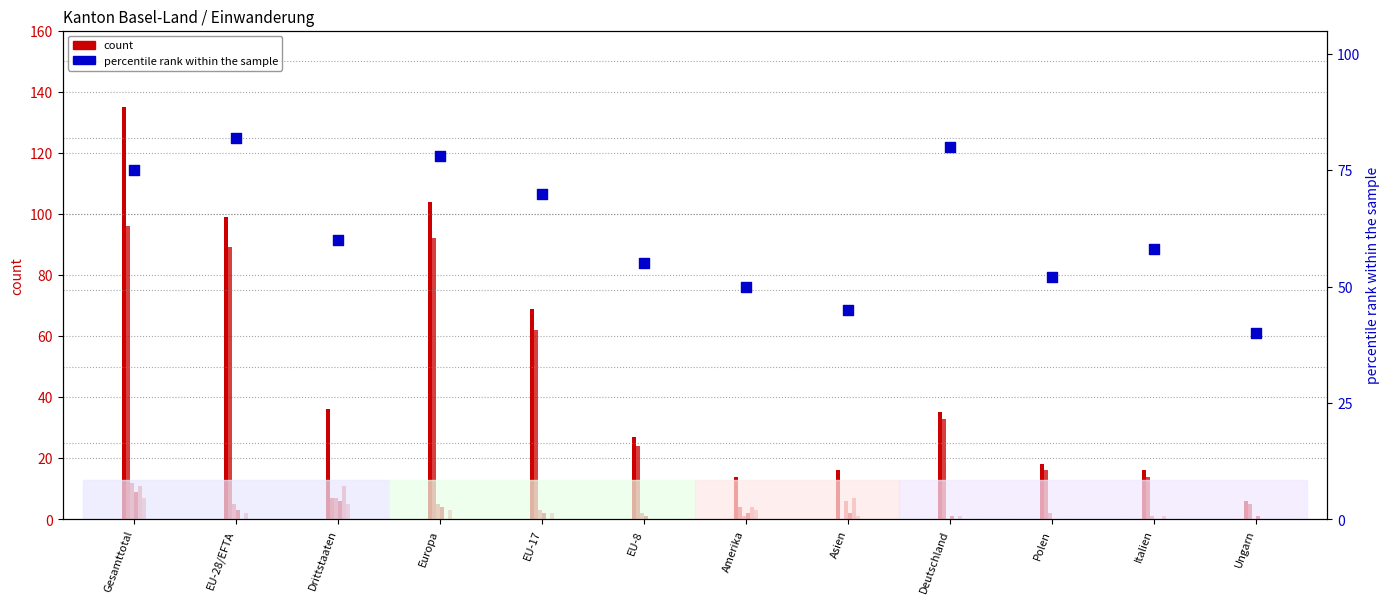

What is the total value across all series at Europa?

208